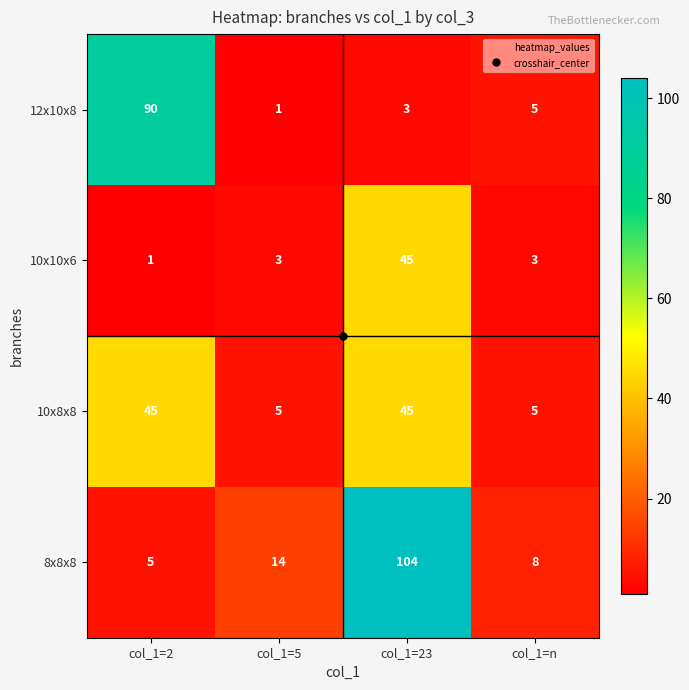

What is the average value of the 10x10x6 series?

13